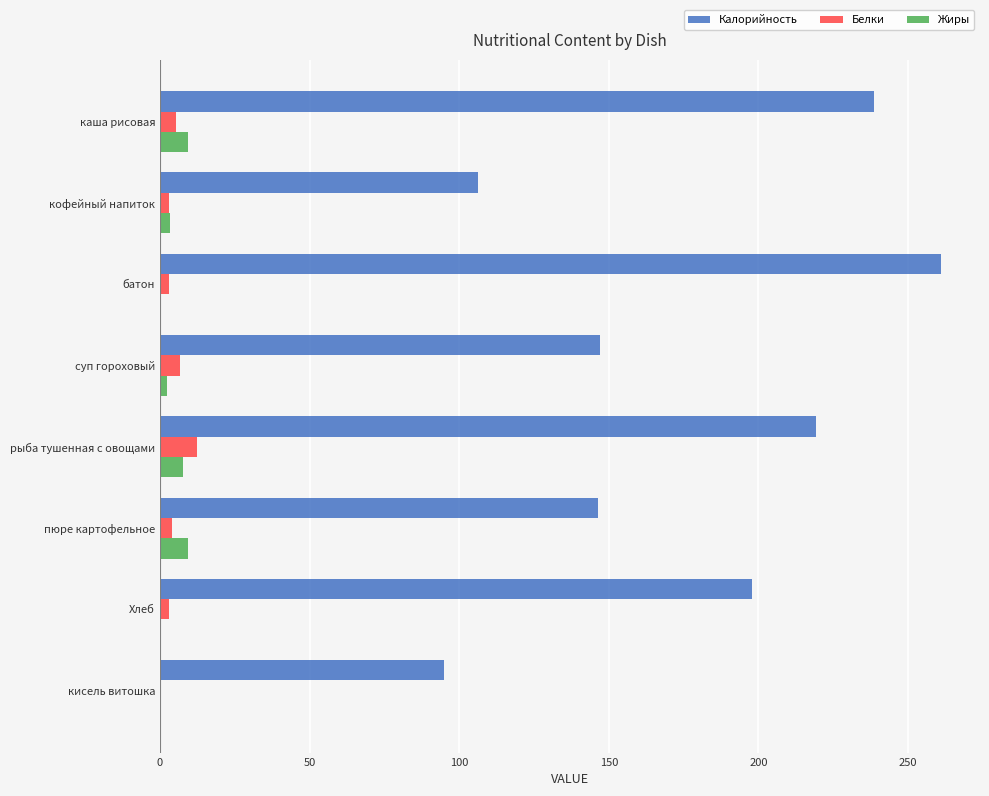

What is the greatest value displayed?

261.0